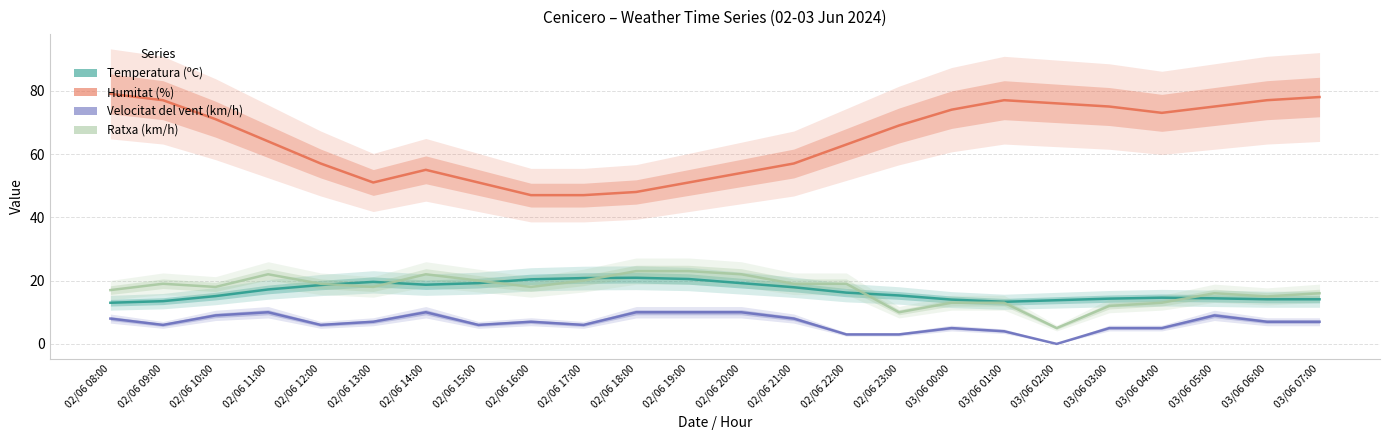

Rank the categories by Temperatura (ºC) value from highest to lowest.

02/06 18:00, 02/06 17:00, 02/06 19:00, 02/06 16:00, 02/06 13:00, 02/06 15:00, 02/06 20:00, 02/06 14:00, 02/06 12:00, 02/06 21:00, 02/06 11:00, 02/06 22:00, 02/06 23:00, 02/06 10:00, 03/06 04:00, 03/06 05:00, 03/06 03:00, 03/06 06:00, 03/06 07:00, 03/06 00:00, 03/06 02:00, 02/06 09:00, 03/06 01:00, 02/06 08:00